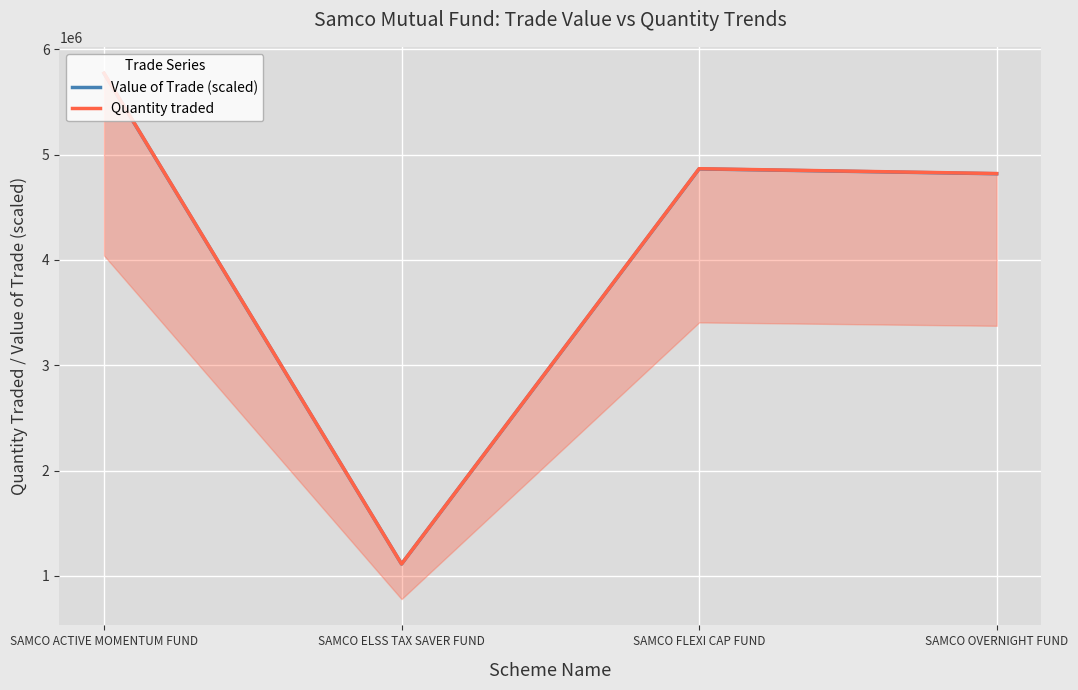

Which label corresponds to the smallest value in the chart?

SAMCO ELSS TAX SAVER FUND